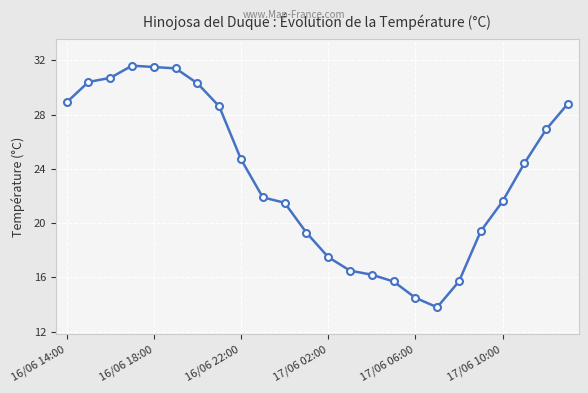

What is the difference between the maximum and minimum values?

17.8